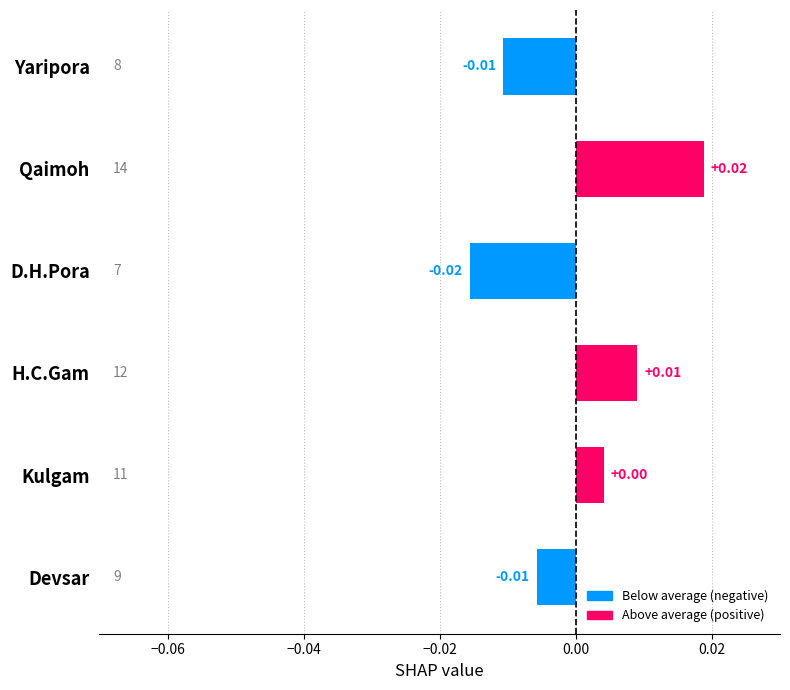

What is the label of the 1st bar from the top?

Yaripora